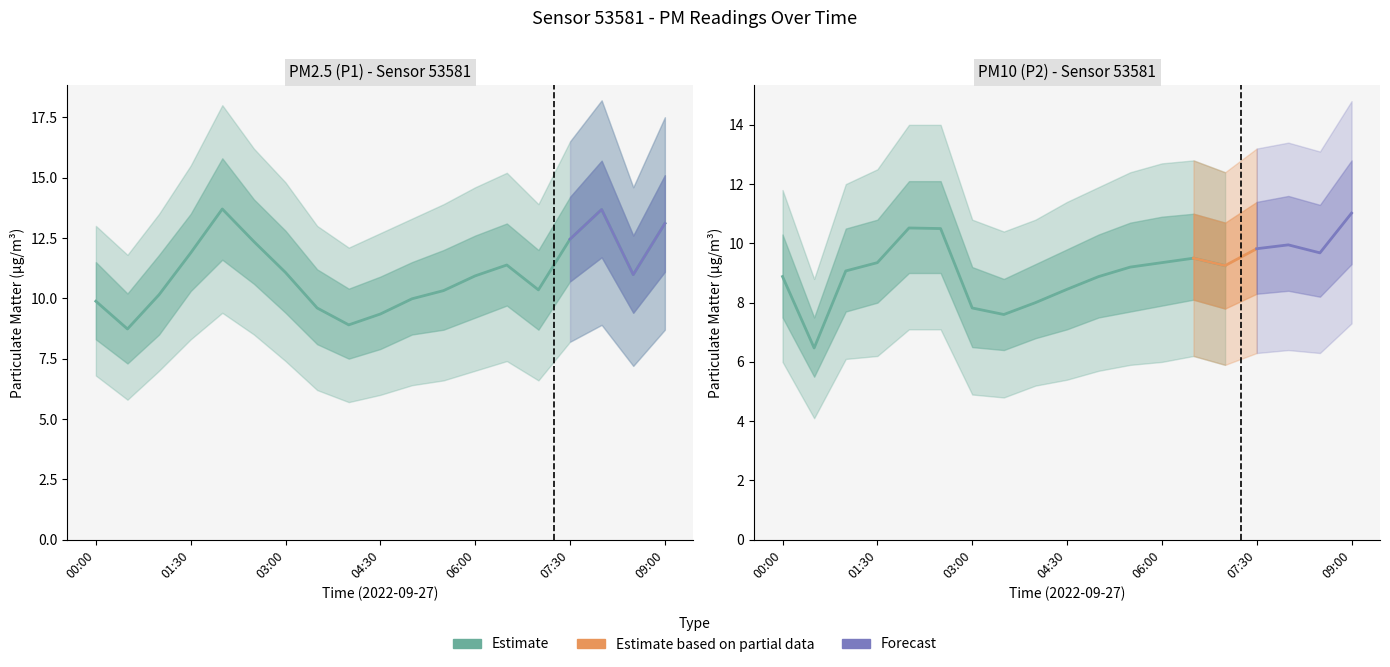

How many values are below 10?

6